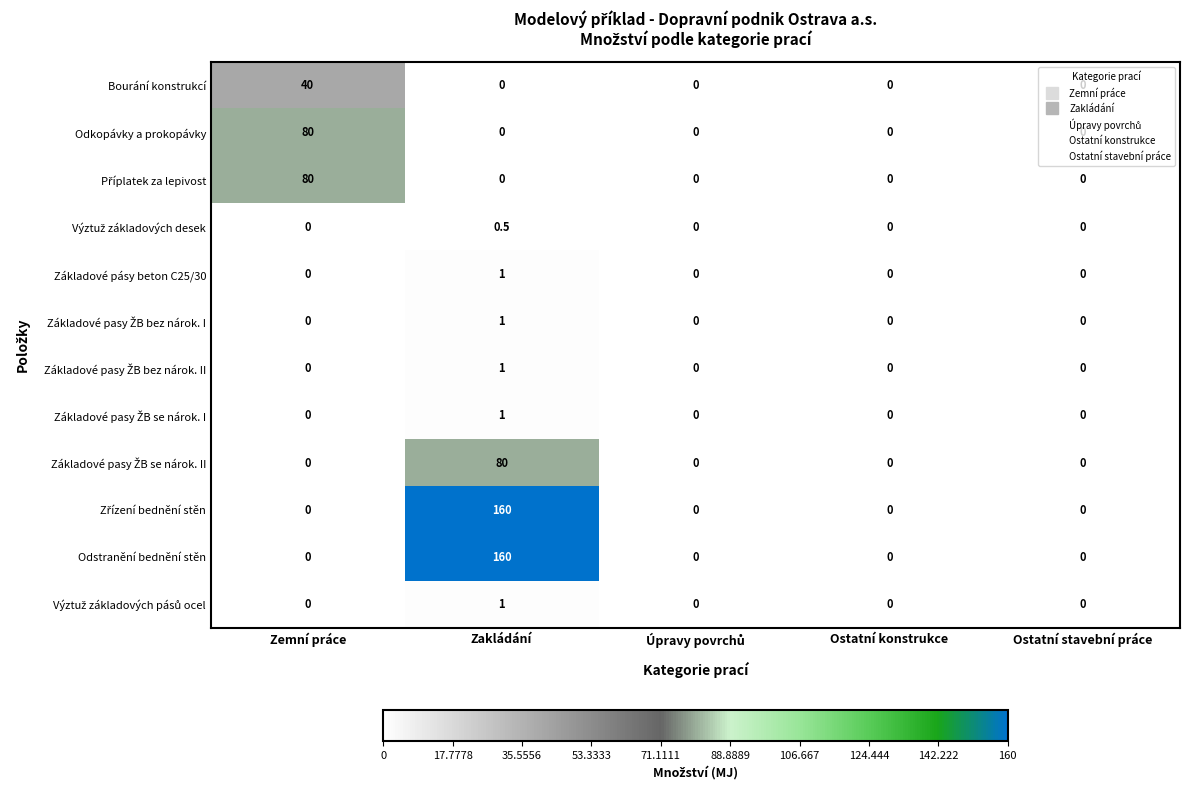

At how many categories does at least one series exceed 138?

1